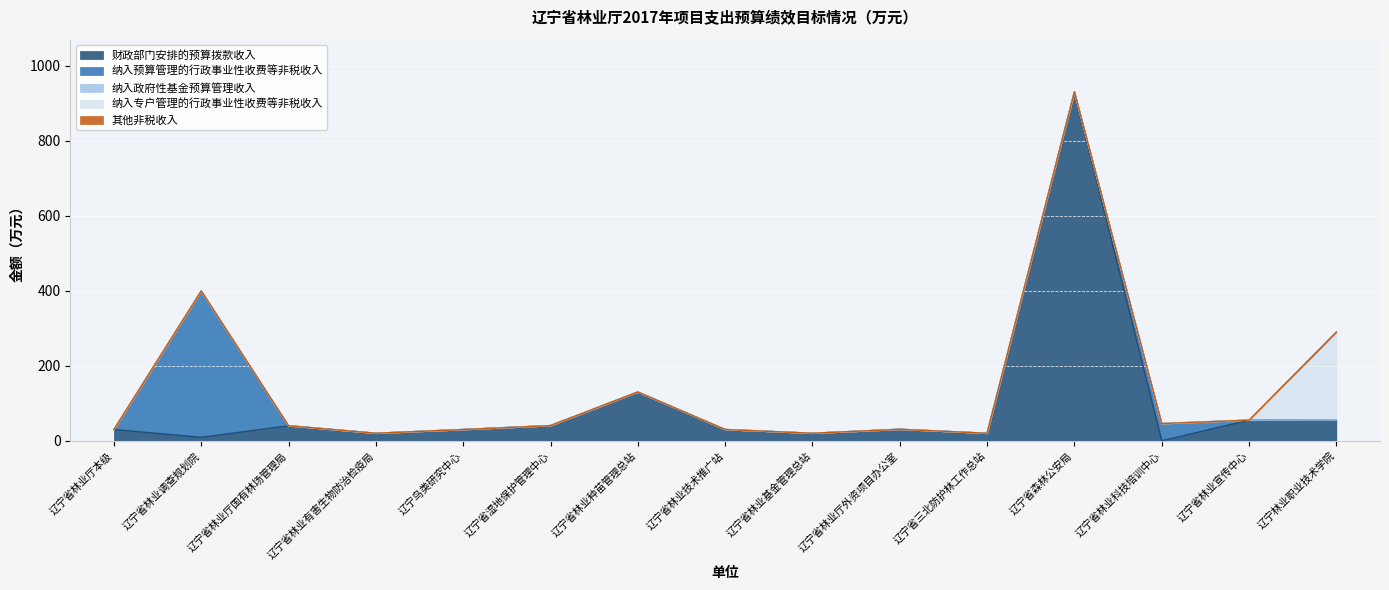

Reading left to right, transcribe all the data shown in this chart.

财政部门安排的预算拨款收入: 30.0	9.2	40.0	20.0	30.0	40.4	130.0	30.0	20.0	30.6	20.0	930.0	0.0	55.0	55.7
纳入预算管理的行政事业性收费等非税收入: 0.0	390.4	0.0	0.0	0.0	0.0	0.0	0.0	0.0	0.0	0.0	0.0	45.9	0.0	0.0
纳入政府性基金预算管理收入: 0.0	0.0	0.0	0.0	0.0	0.0	0.0	0.0	0.0	0.0	0.0	0.0	0.0	0.0	0.0
纳入专户管理的行政事业性收费等非税收入: 0.0	0.0	0.0	0.0	0.0	0.0	0.0	0.0	0.0	0.0	0.0	0.0	0.0	0.0	234.5
其他非税收入: 0.0	0.0	0.0	0.0	0.0	0.0	0.0	0.0	0.0	0.0	0.0	0.0	0.0	0.0	0.0